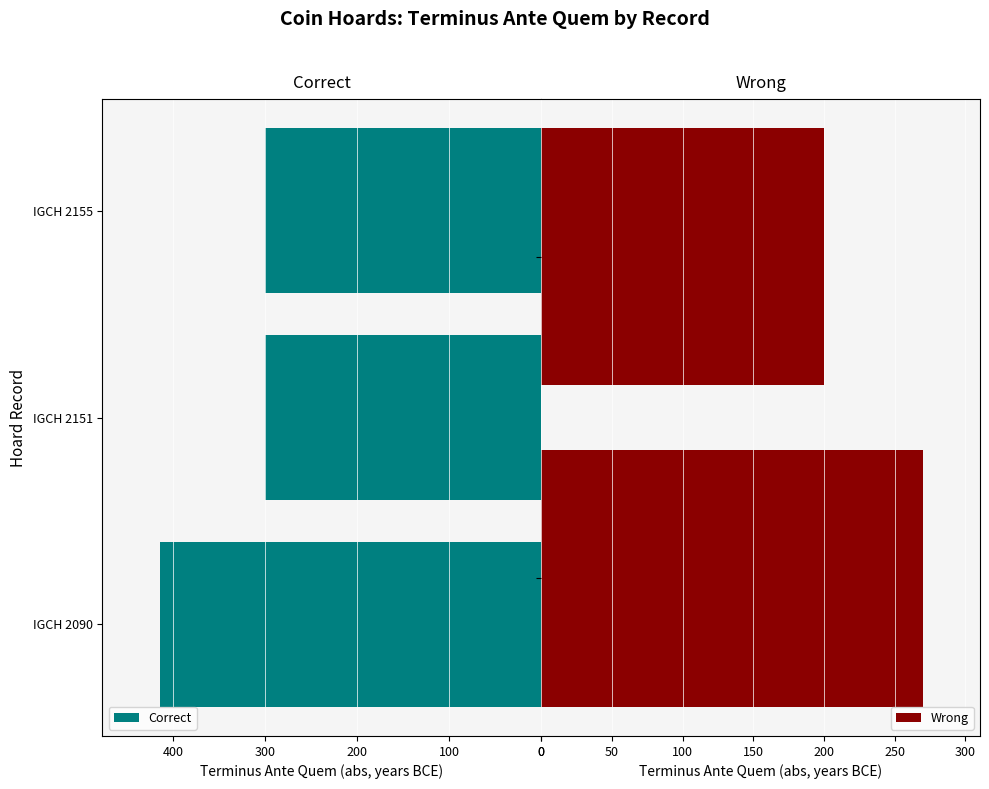

True or false: the data shows -663 at IGCH 2090.

False